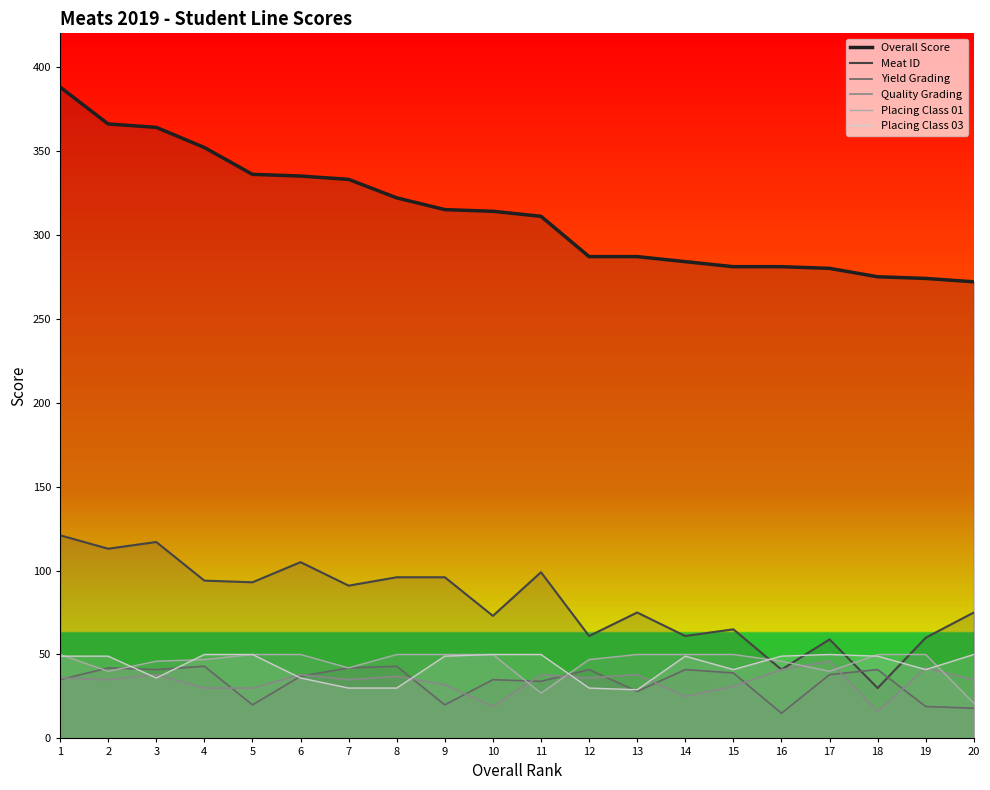

Which series has the largest total across all categories?

Overall Score